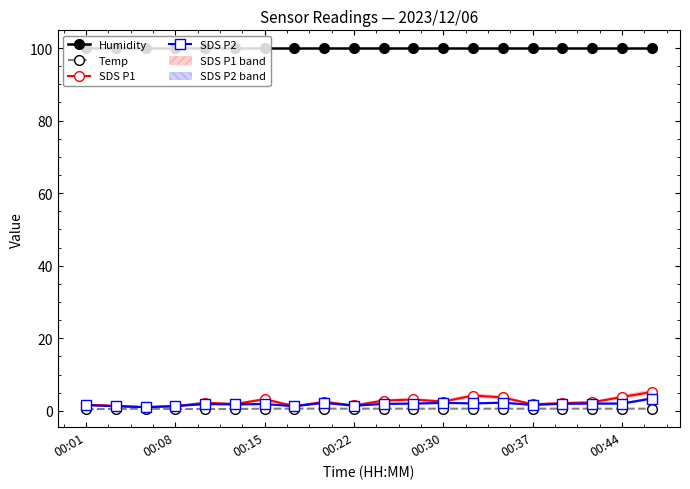

Reading left to right, transcribe all the data shown in this chart.

Humidity: 99.9	99.9	99.9	99.9	99.9	99.9	99.9	99.9	99.9	99.9	99.9	99.9	99.9	99.9	99.9	99.9	99.9	99.9	99.9	99.9
Temp: 0.5	0.5	0.6	0.5	0.5	0.5	0.6	0.6	0.6	0.6	0.6	0.6	0.6	0.6	0.6	0.6	0.6	0.6	0.6	0.6
SDS P1: 1.7	1.4	1.0	1.3	2.2	1.9	3.2	1.3	2.5	1.5	2.8	3.1	2.5	4.2	3.7	1.8	2.1	2.4	3.8	5.2
SDS P2: 1.6	1.3	1.0	1.3	1.9	1.8	1.9	1.3	2.2	1.4	1.9	2.0	2.2	2.0	2.2	1.6	1.9	2.0	2.0	3.4